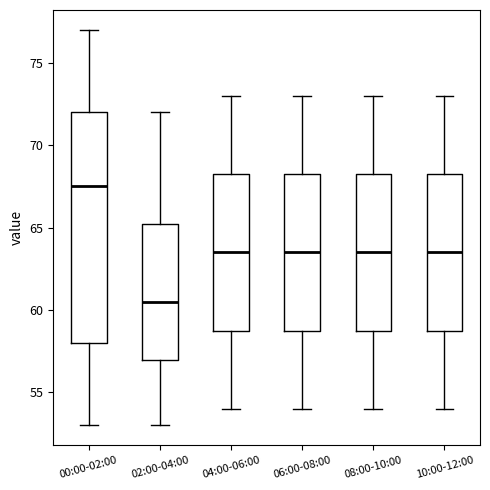

Comparing the boxes themselves (not the whiskers), which one is the tallest?

00:00-02:00